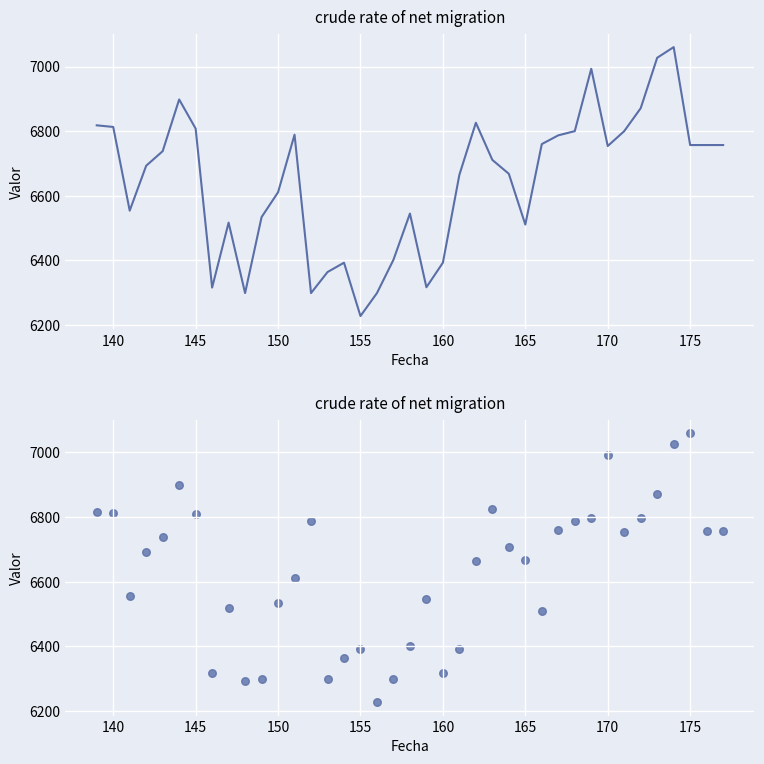

Which series has the largest Y range (max minus min)?

col_515